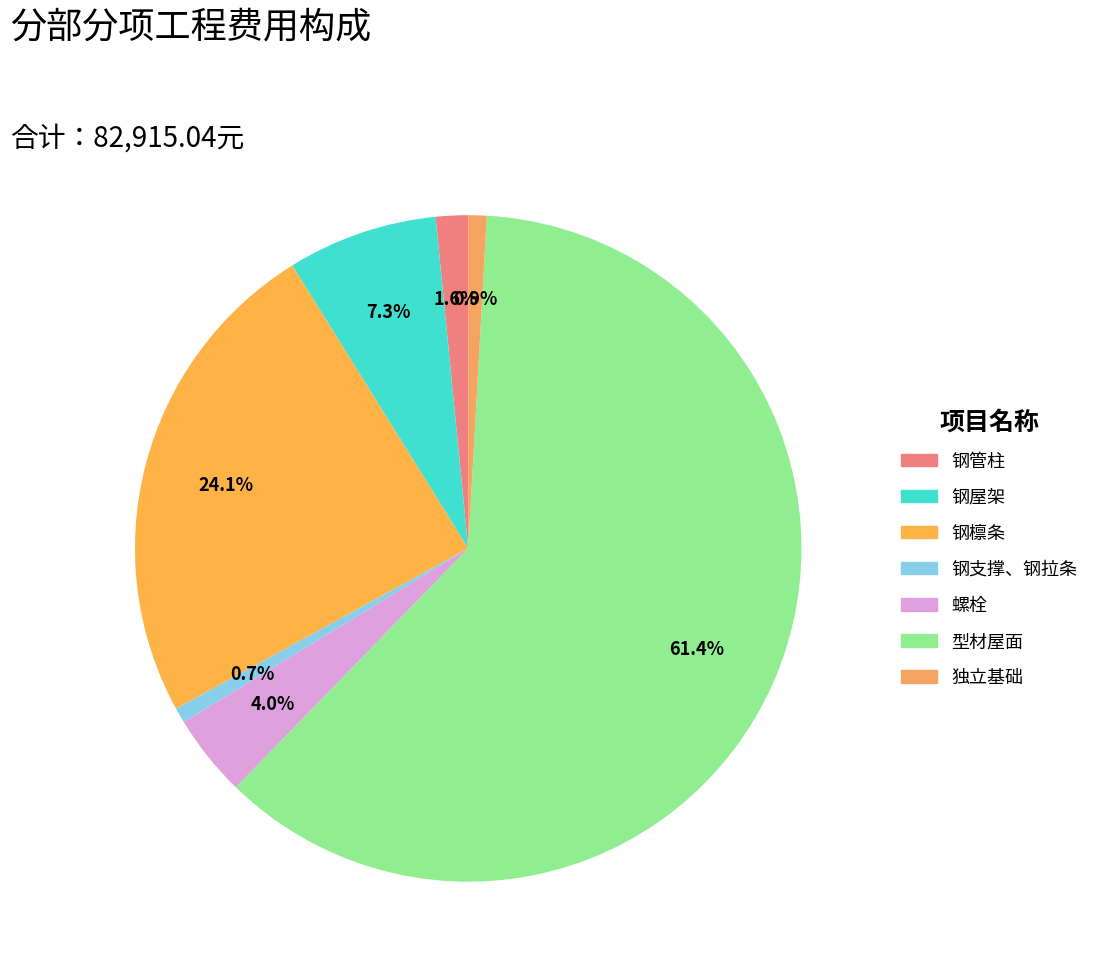

The 钢檩条 slice represents 18% of the pie. True or false?

False